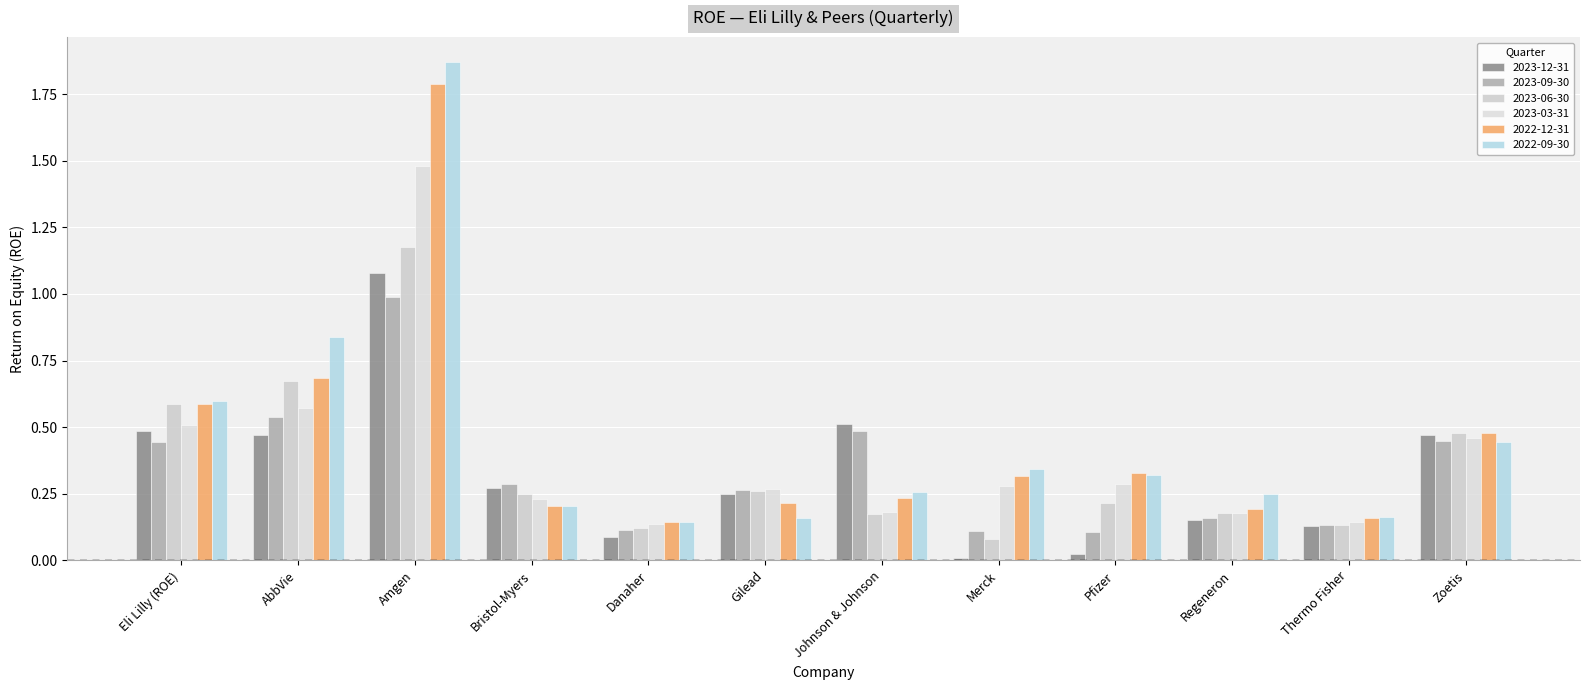

How many distinct data groups are displayed?

6